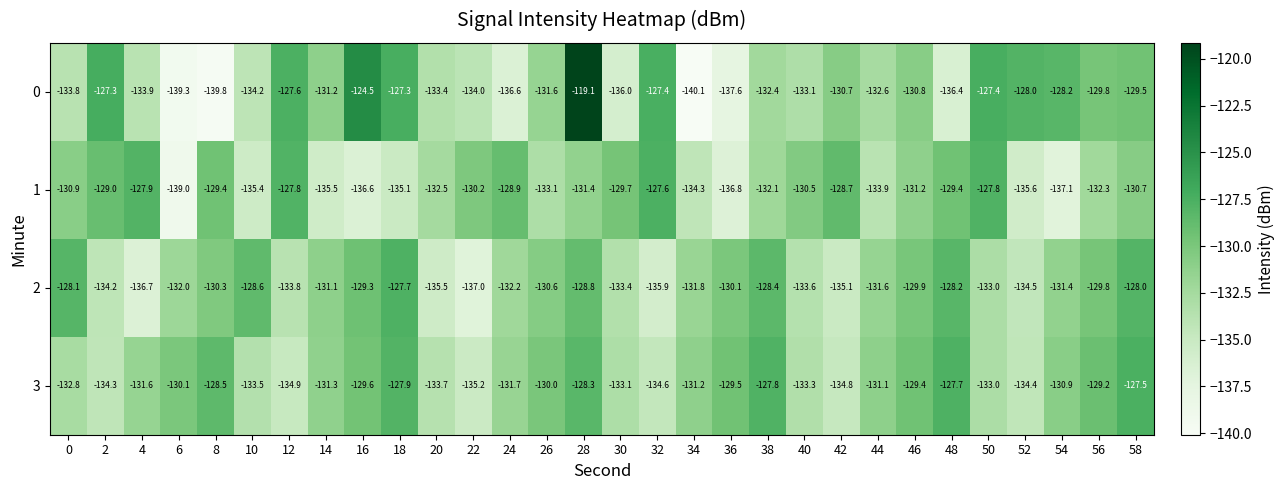

What is the sum of all 1 values?

-3960.4